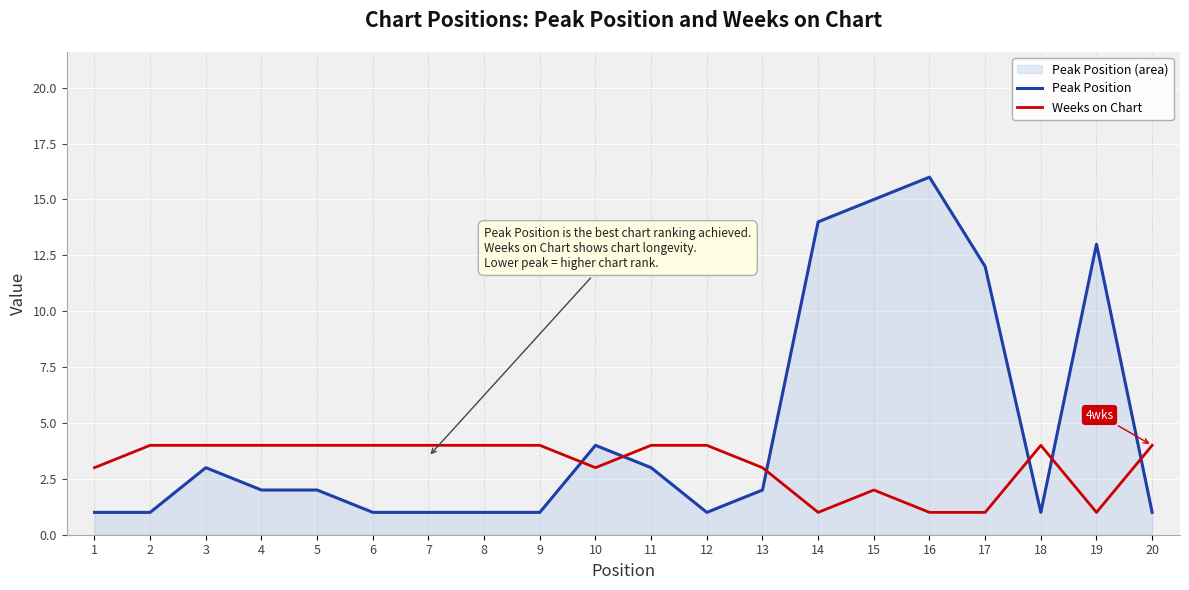

Is the value of Weeks on Chart at 11 greater than the value of Peak Position at 8?

Yes